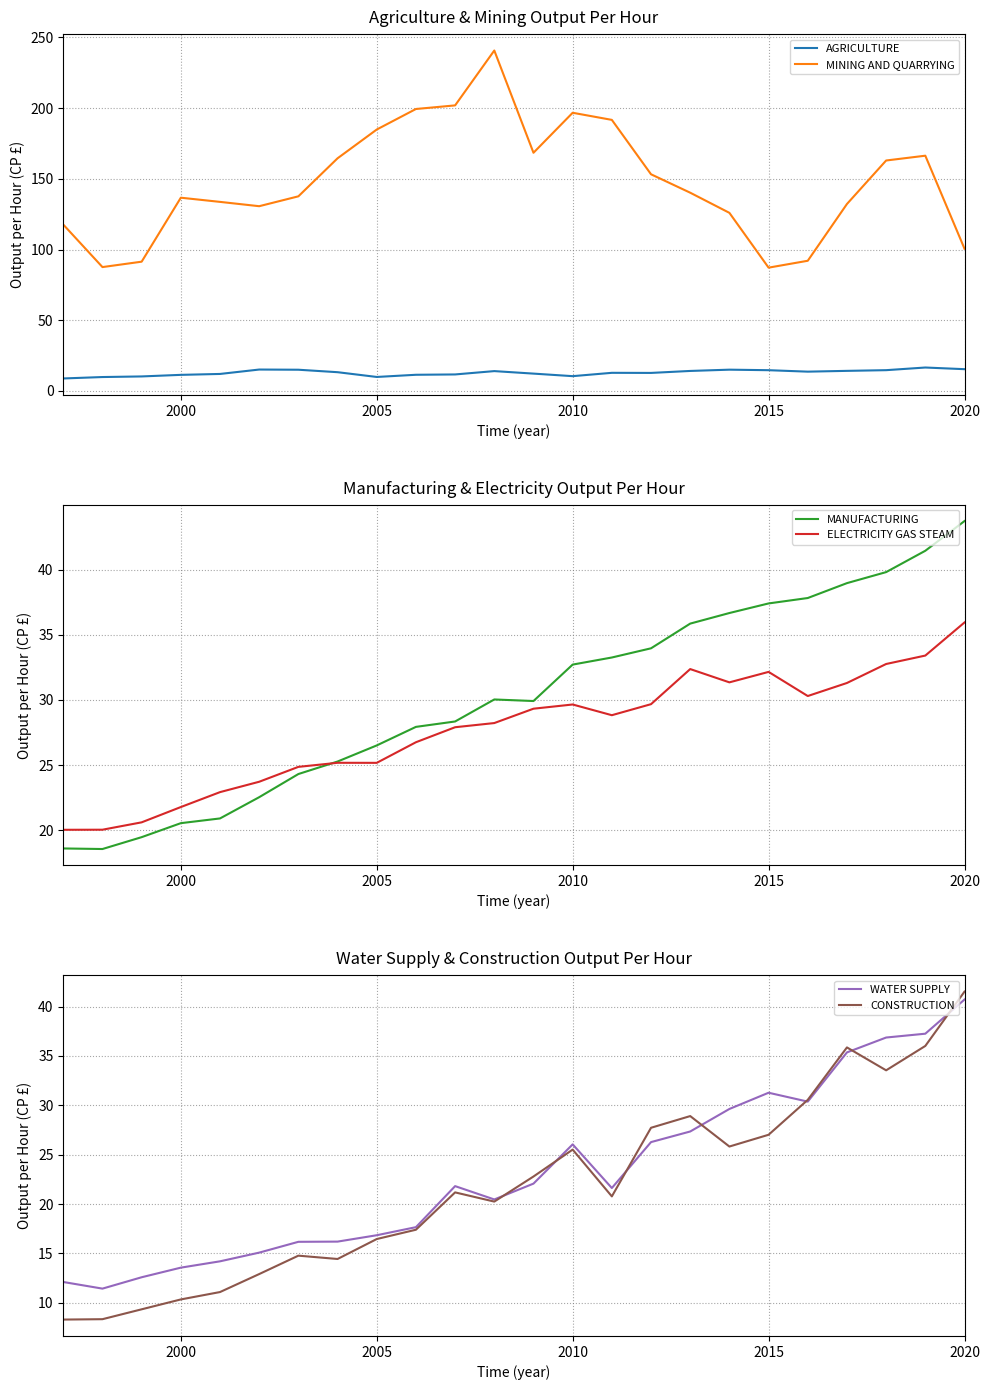

True or false: AGRICULTURE and MINING AND QUARRYING cross at least once.

False